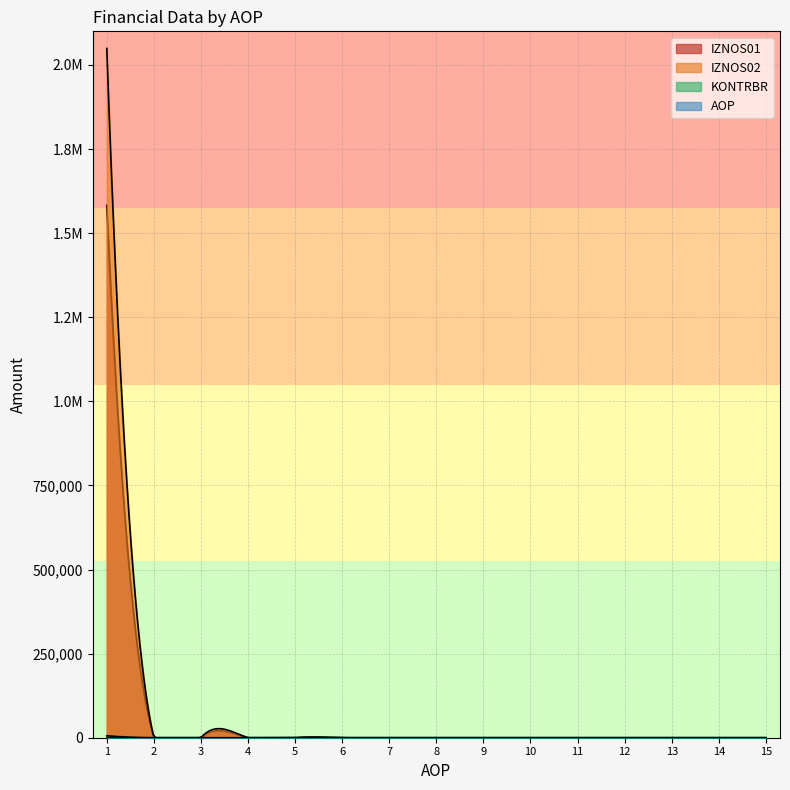

What is the difference between the maximum and minimum values in the IZNOS02 series?

2049033.3